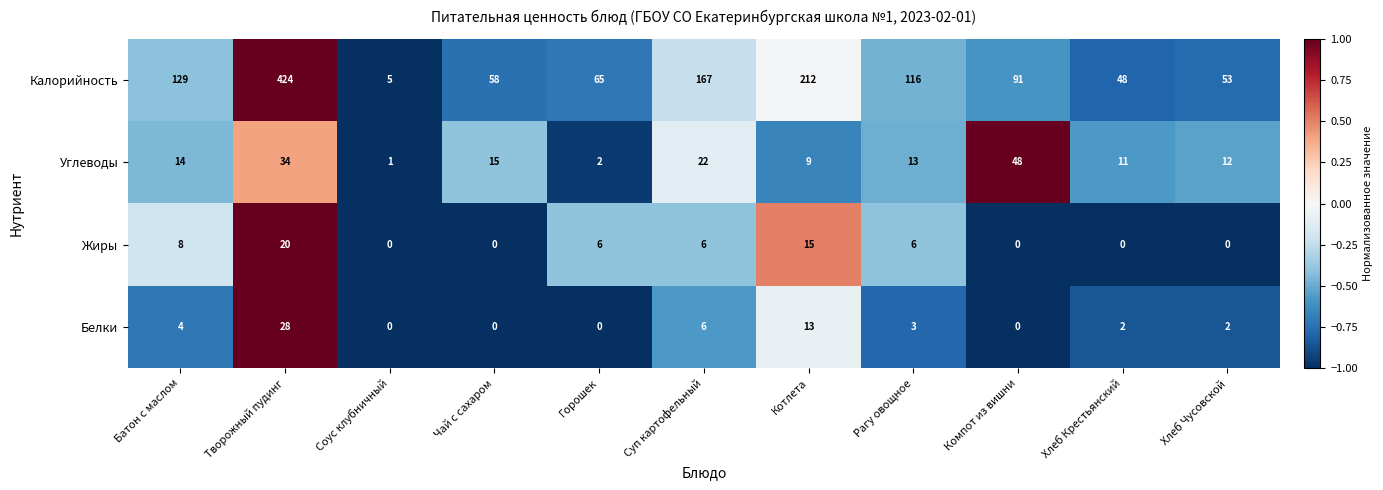

The Углеводы series shows 14 at Батон с маслом. True or false?

True